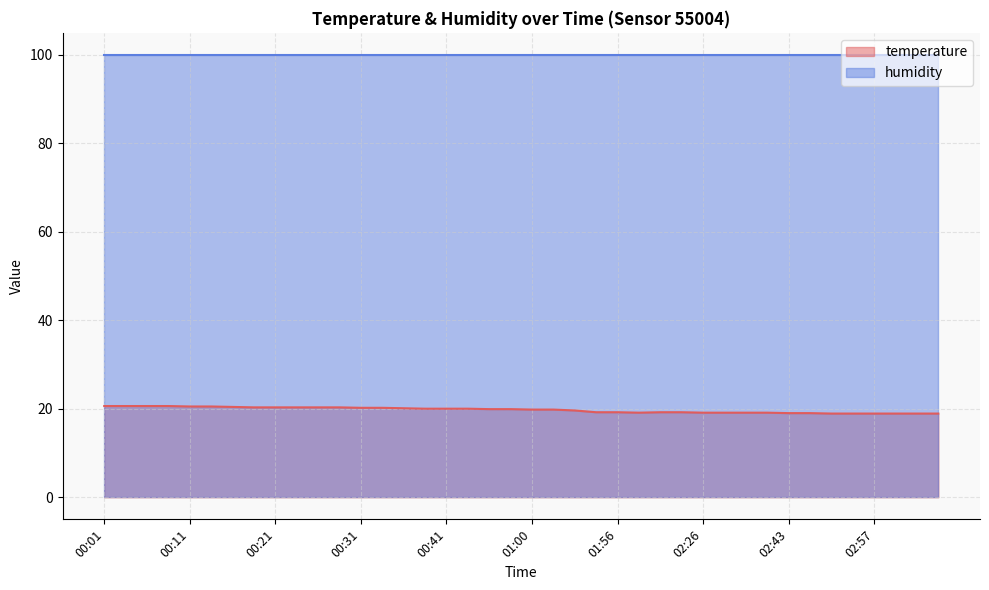

At which label is the value closest to 19?

02:43